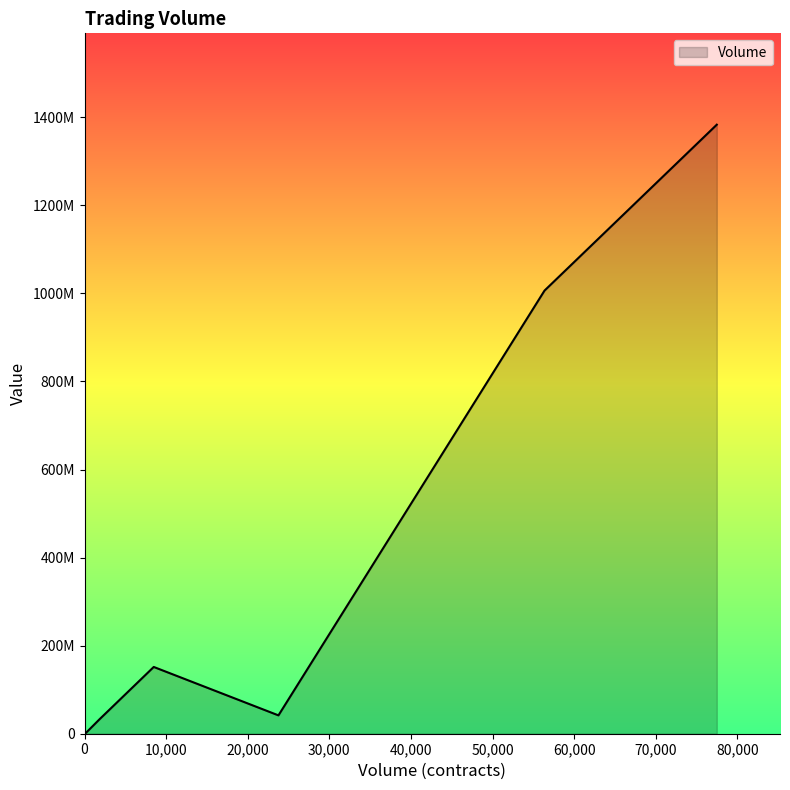

True or false: the data shows 520115923.8 at 0.

False